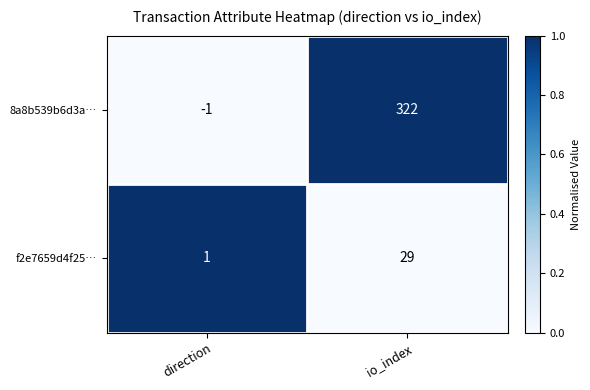

Reading right to left, extract all data points from this chart.

8a8b539b6d3a…: io_index=322	direction=-1
f2e7659d4f25…: io_index=29	direction=1